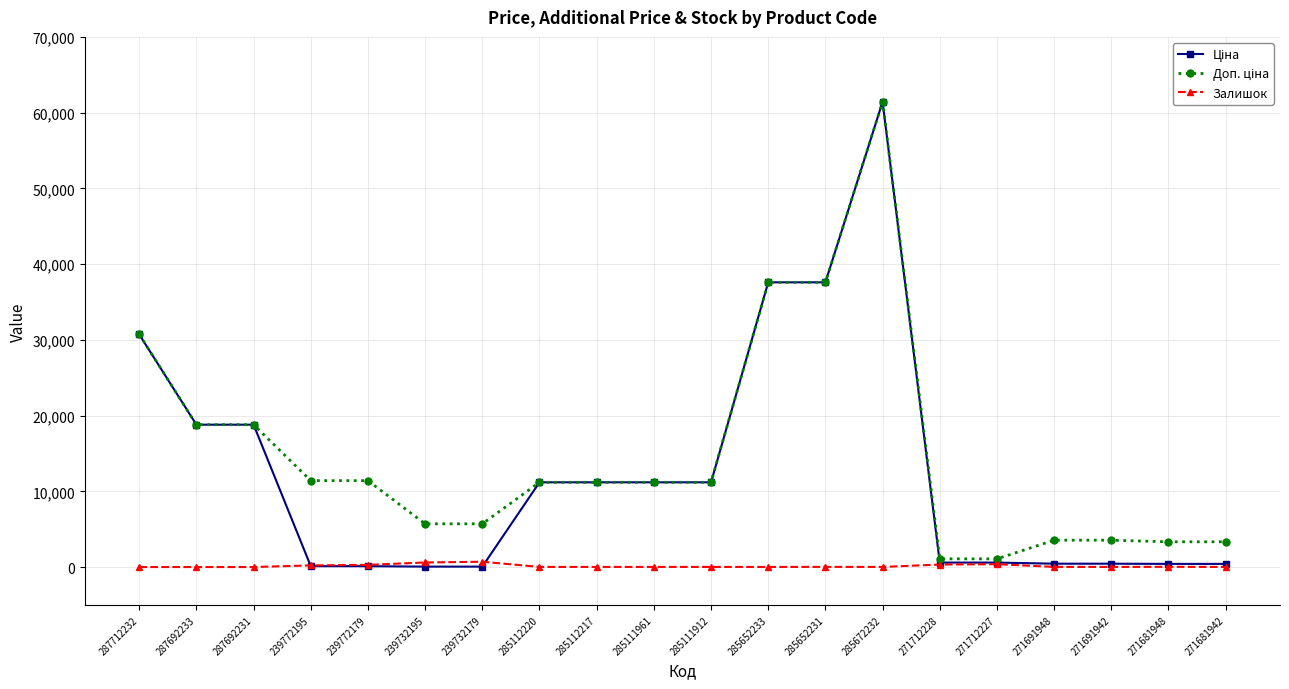

What is the greatest value displayed?

61434.3